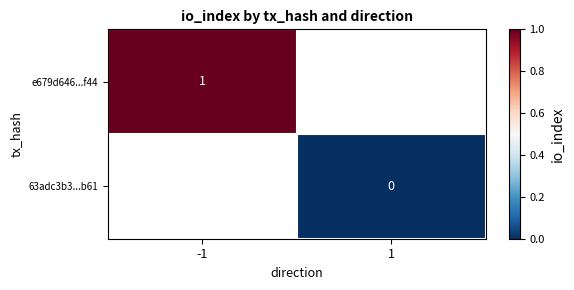

True or false: e679d646...f44 has a value of 2 at -1.

False